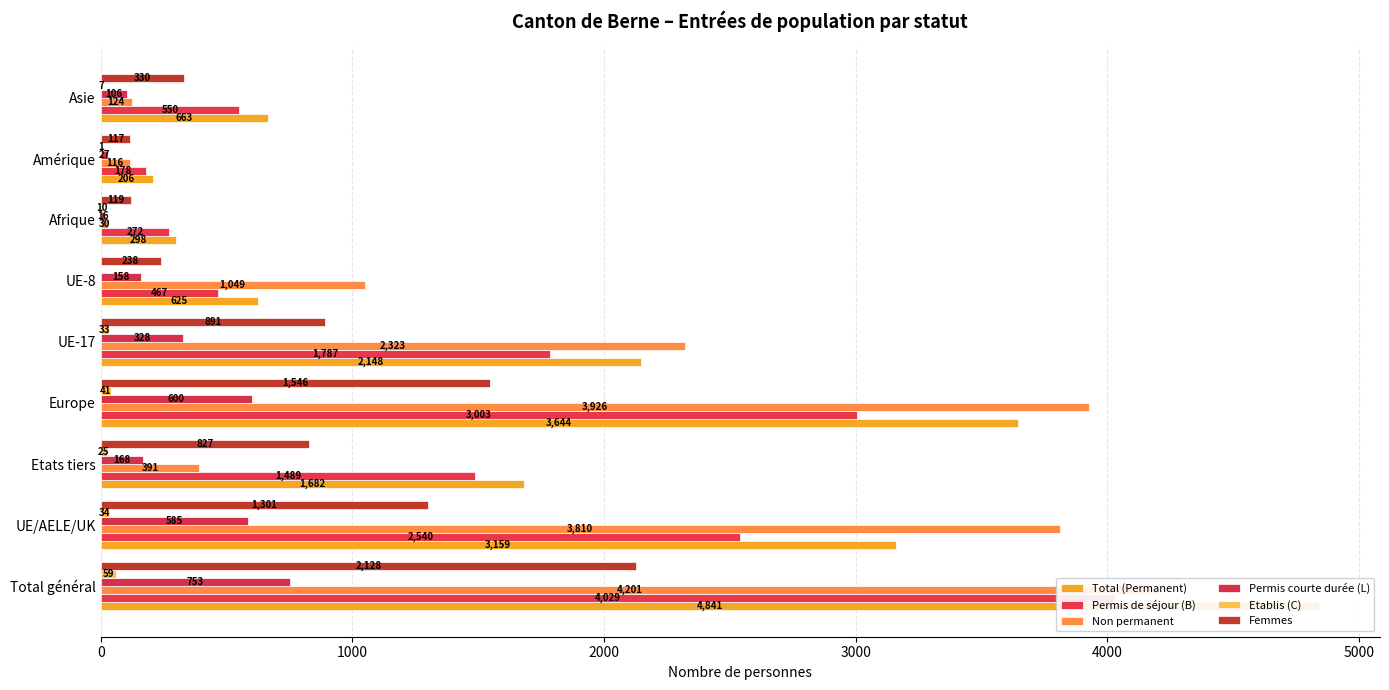

What are all the series names shown in the legend?

Total (Permanent), Permis de séjour (B), Non permanent, Permis courte durée (L), Etablis (C), Femmes